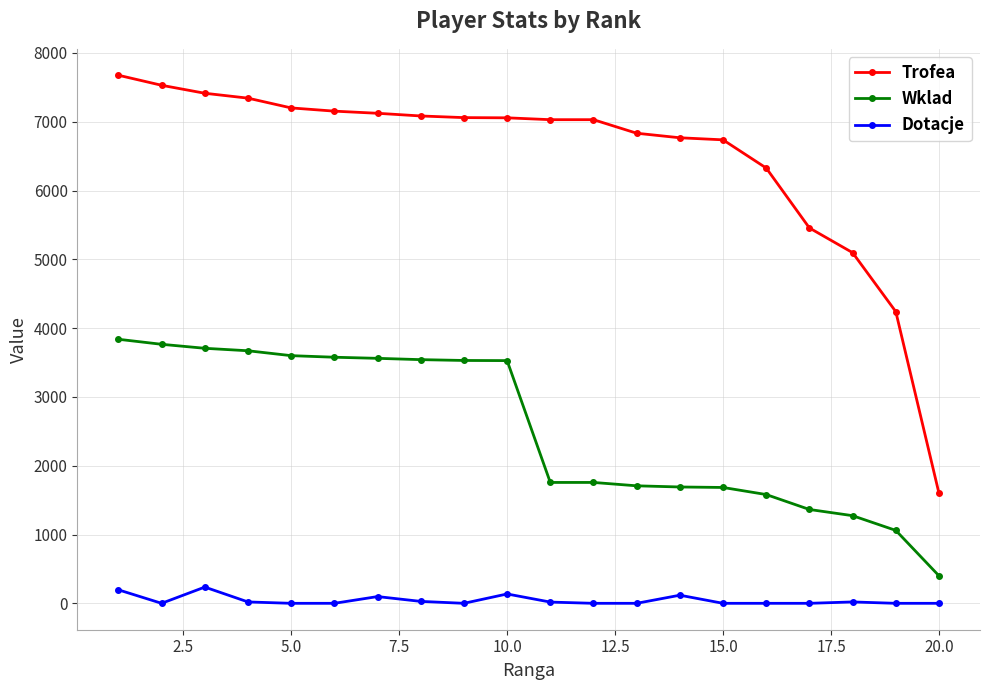

How many series are shown in this chart?

3